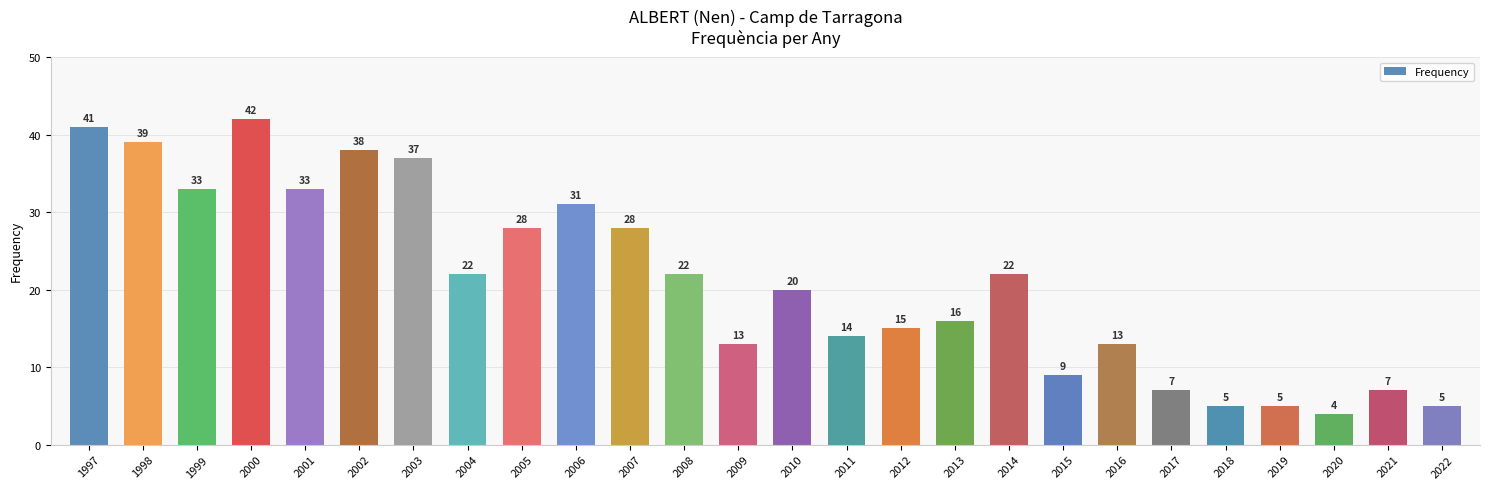

What is the smallest value displayed?

4